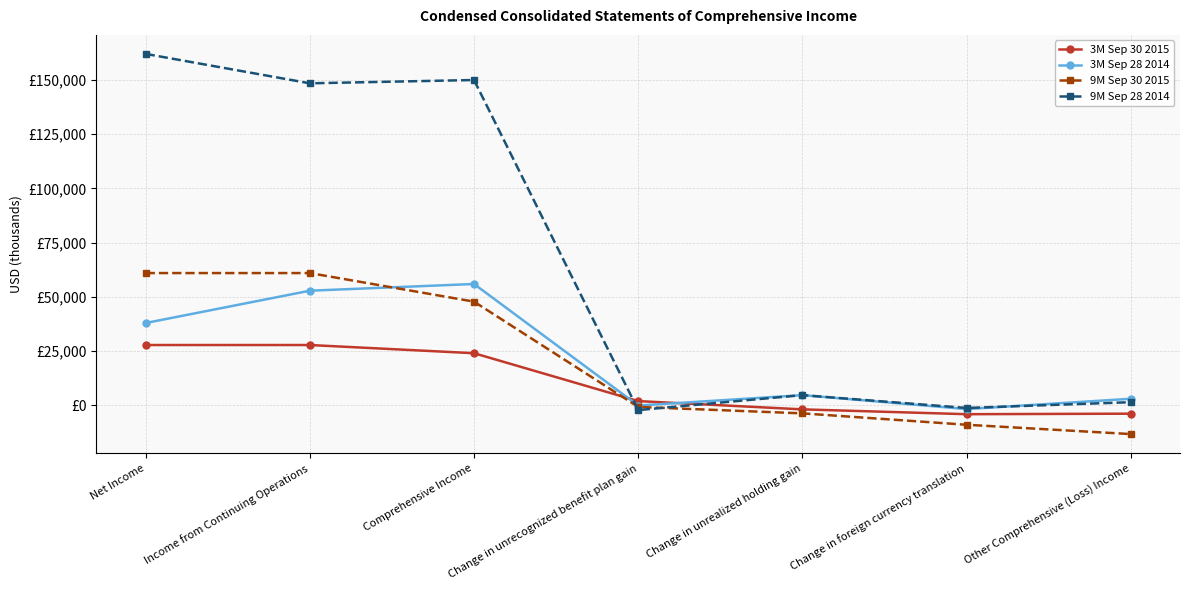

What are all the series names shown in the legend?

3M Sep 30 2015, 3M Sep 28 2014, 9M Sep 30 2015, 9M Sep 28 2014